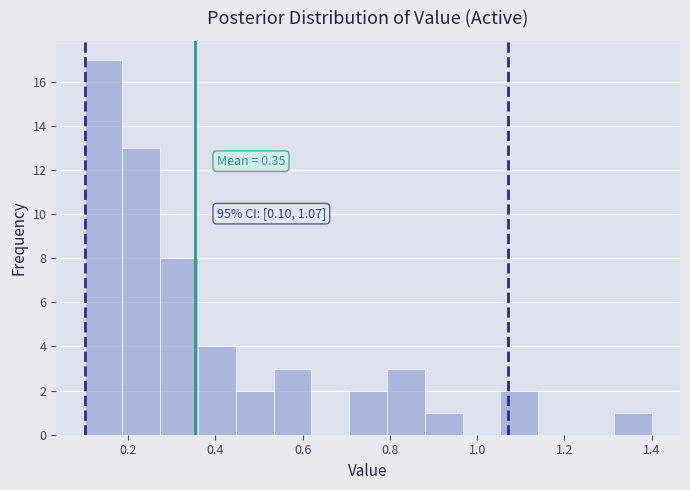

Over which range of the x-axis is the bar tallest?

0.10 to 0.18